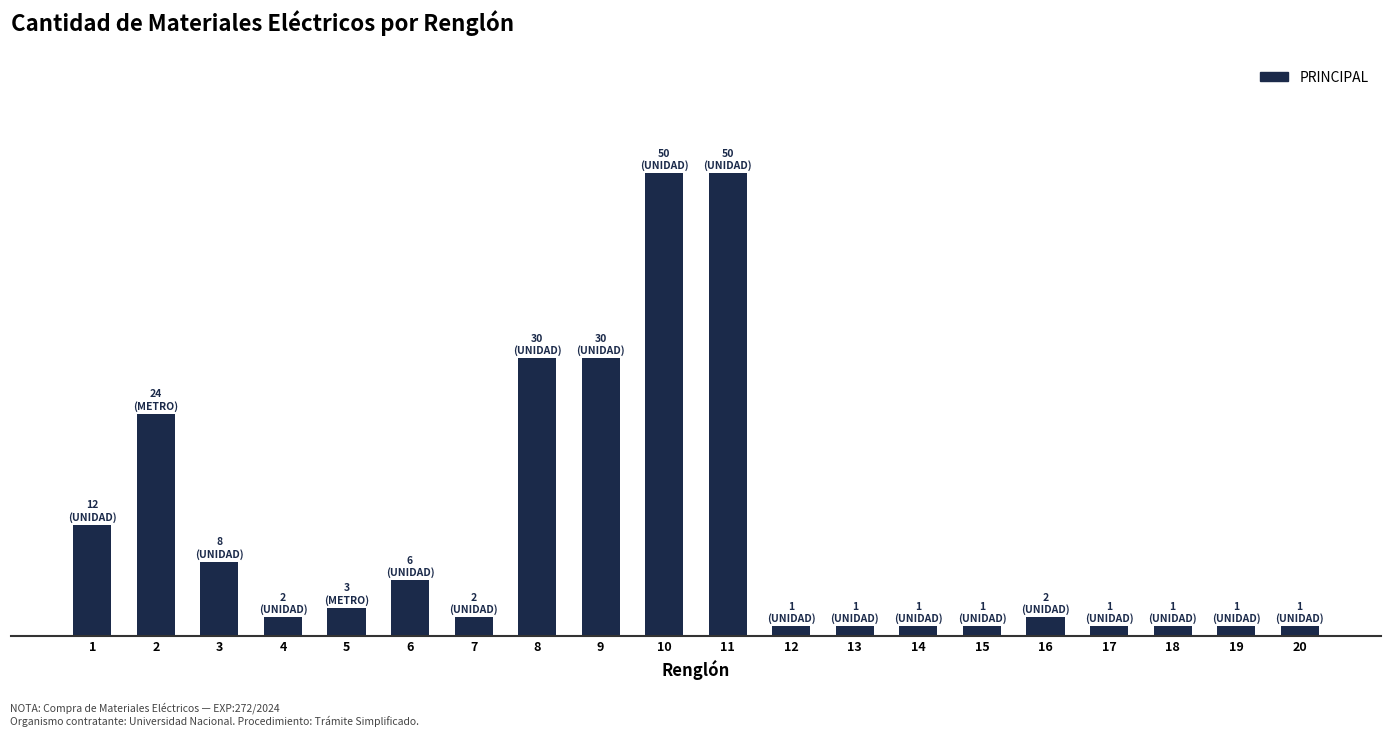

List the labels in order of value, smallest first.

12, 13, 14, 15, 17, 18, 19, 20, 4, 7, 16, 5, 6, 3, 1, 2, 8, 9, 10, 11